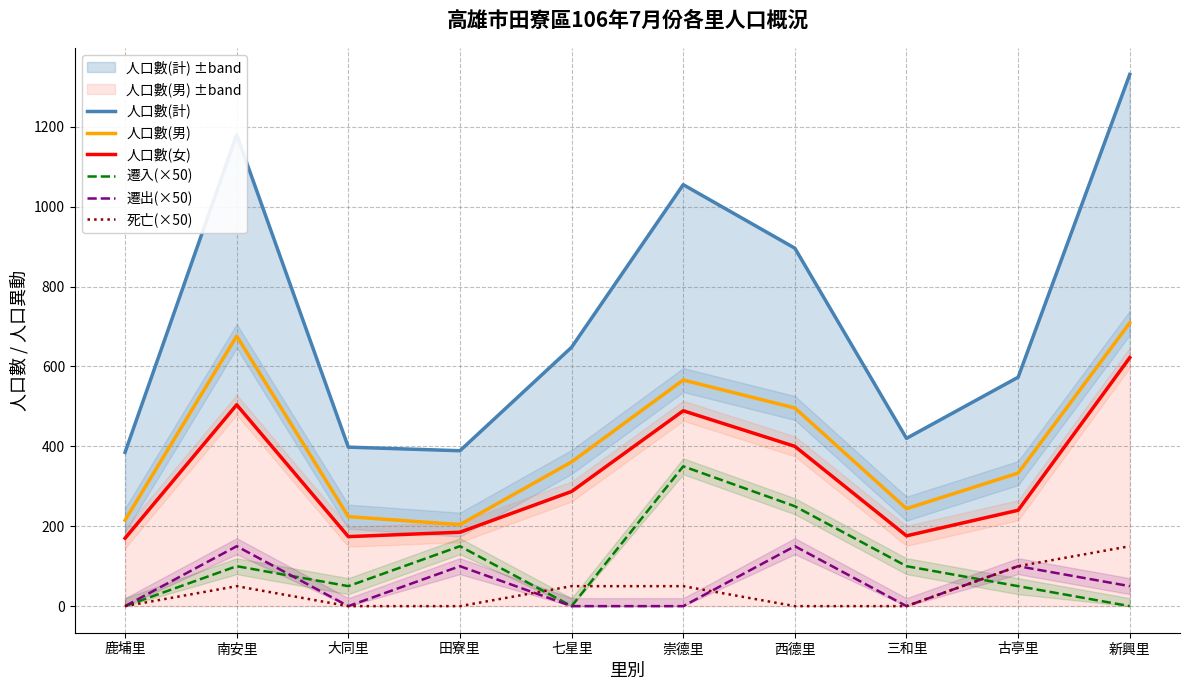

True or false: 死亡(×50) has a value of 0 at 三和里.

True